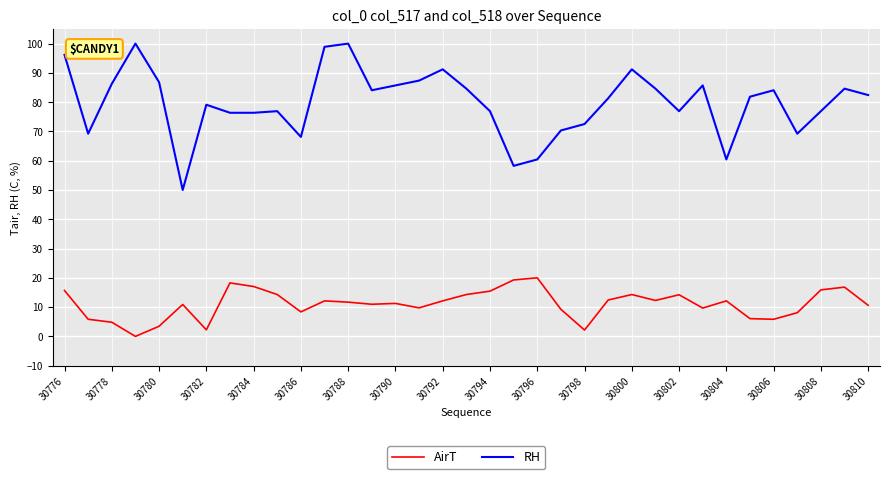

What is the greatest value displayed?

100.0